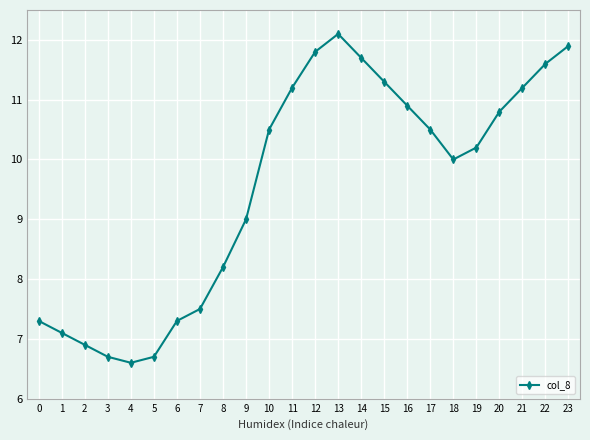

Reading left to right, extract all data points from this chart.

7.3	7.1	6.9	6.7	6.6	6.7	7.3	7.5	8.2	9.0	10.5	11.2	11.8	12.1	11.7	11.3	10.9	10.5	10.0	10.2	10.8	11.2	11.6	11.9